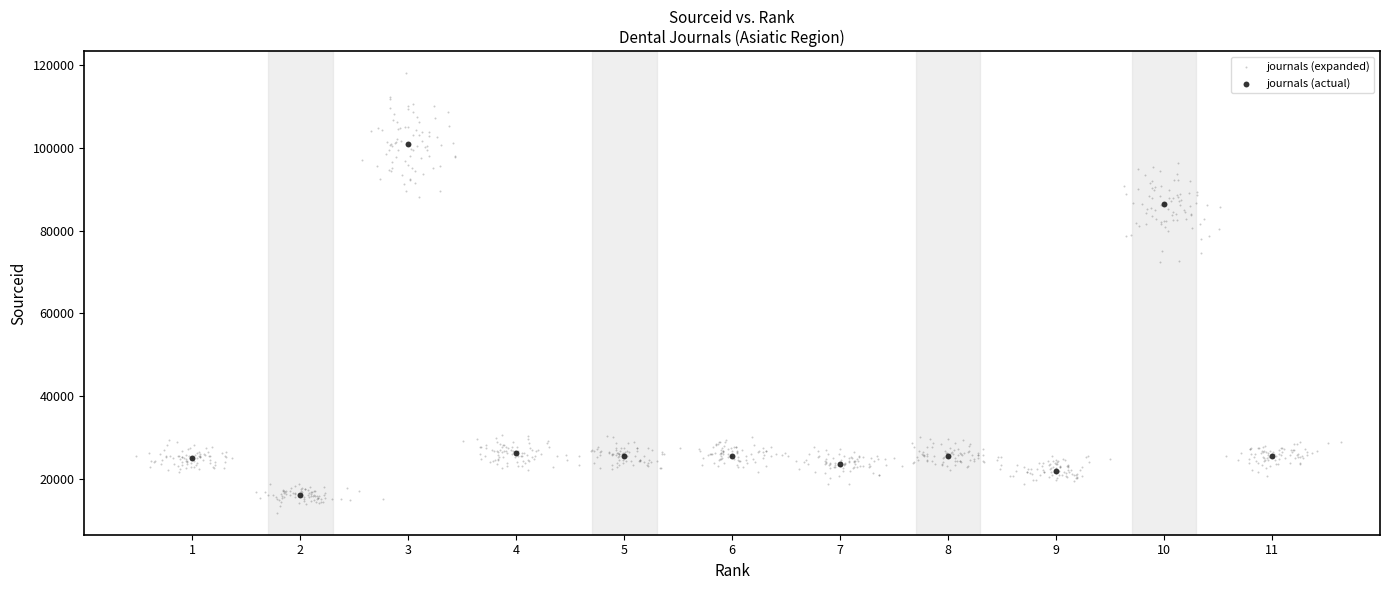

Which series has the widest spread of Y values?

journals (expanded)